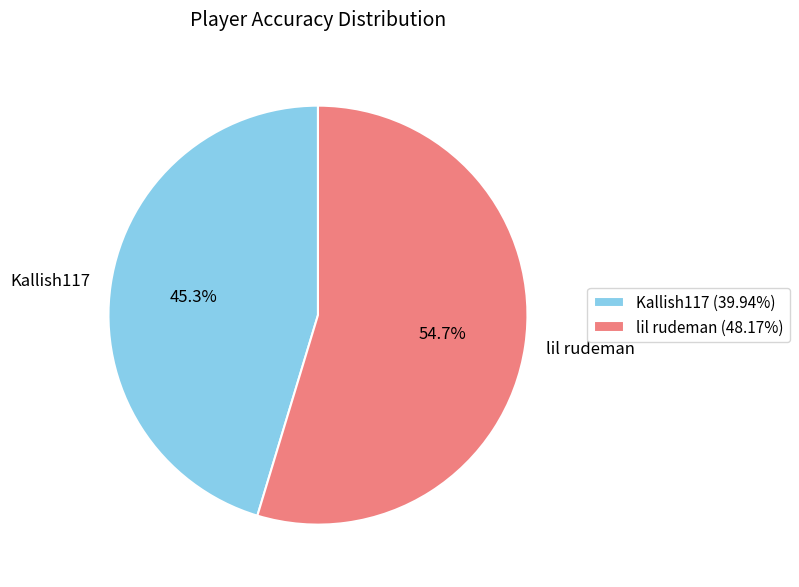

Which category has the smallest portion of the pie?

Kallish117